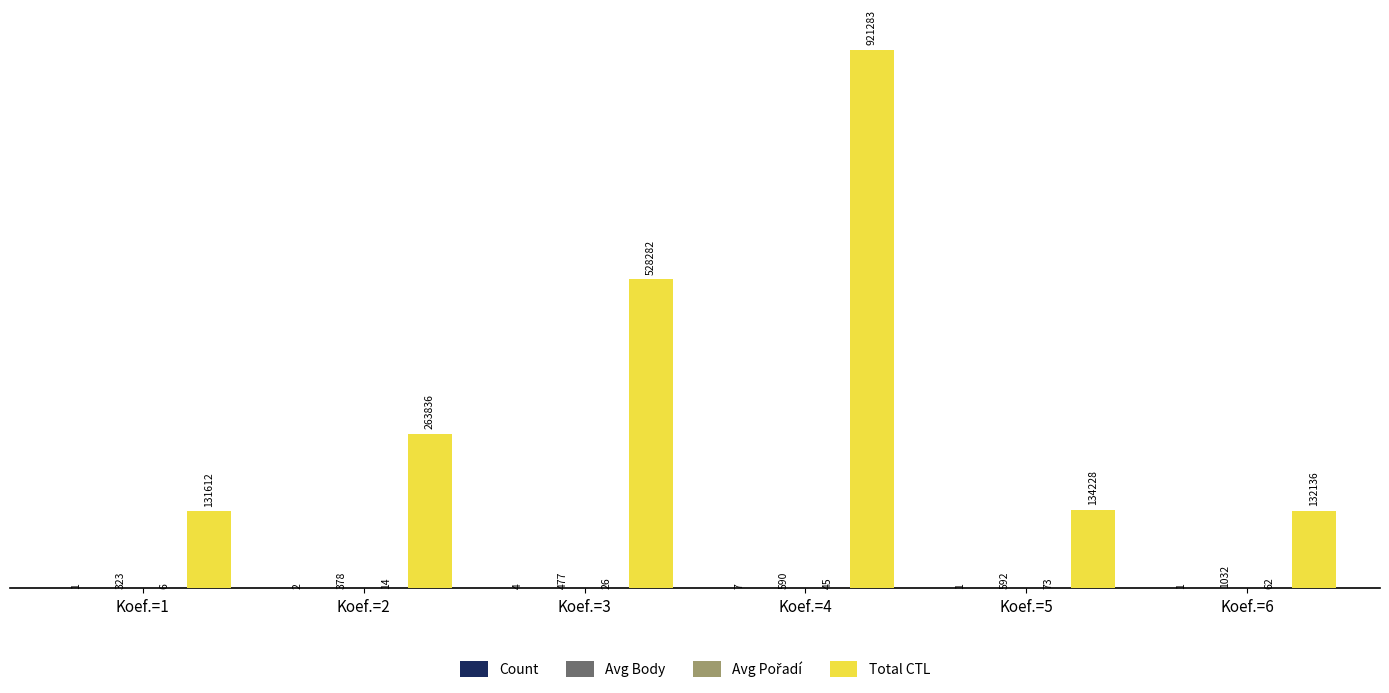

What is the sum of all Total CTL values?

2111377